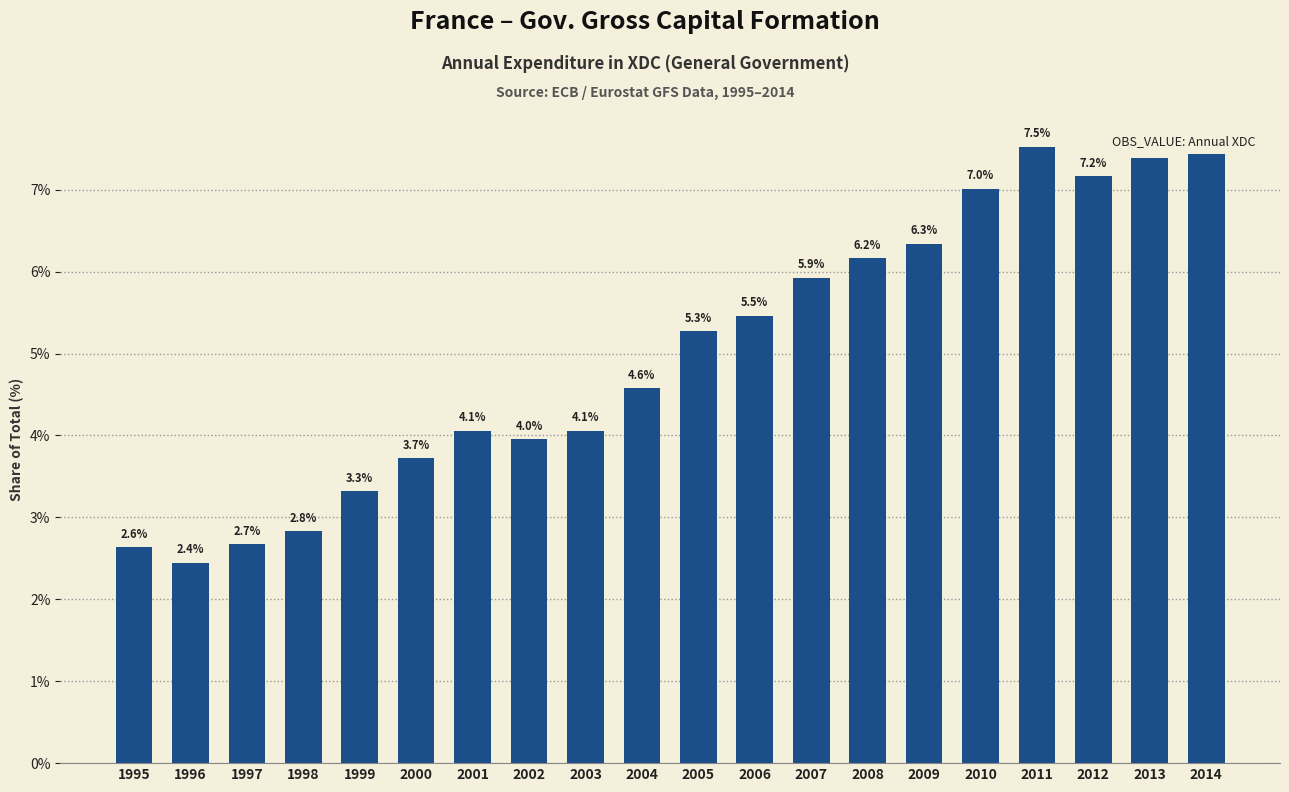

Reading right to left, list all the values displayed in this chart.

7.5	7.4	7.2	7.5	7.0	6.3	6.2	5.9	5.5	5.3	4.6	4.1	4.0	4.1	3.7	3.3	2.8	2.7	2.4	2.6